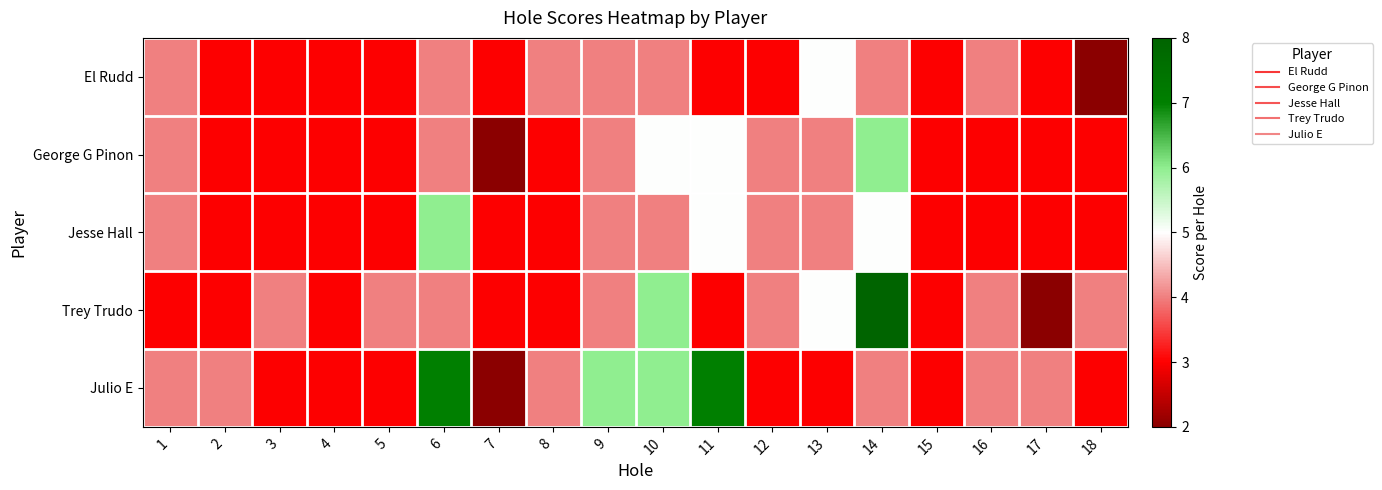

Which series changed the most between 1 and 11?

Julio E